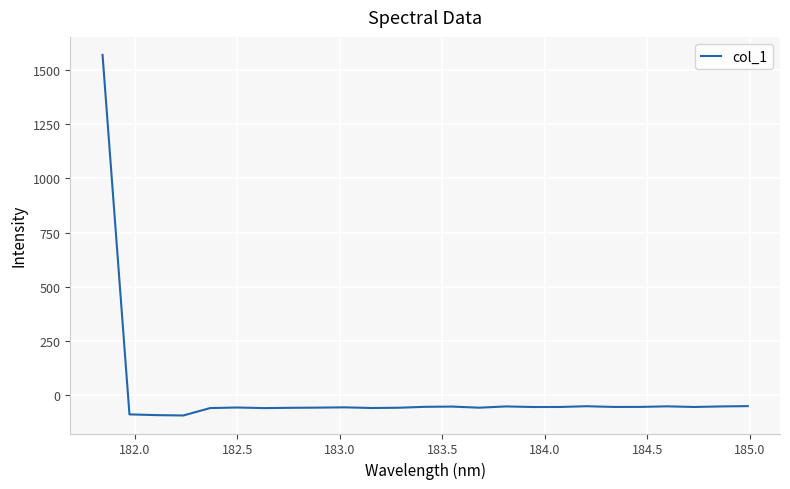

What is the smallest value displayed?

-95.6